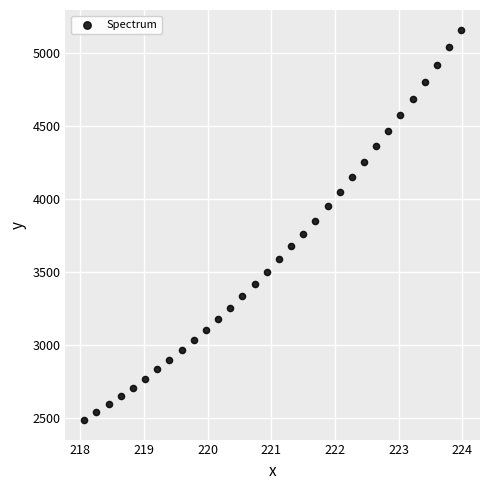

What is the range of Y values (max minus min)?

2675.9